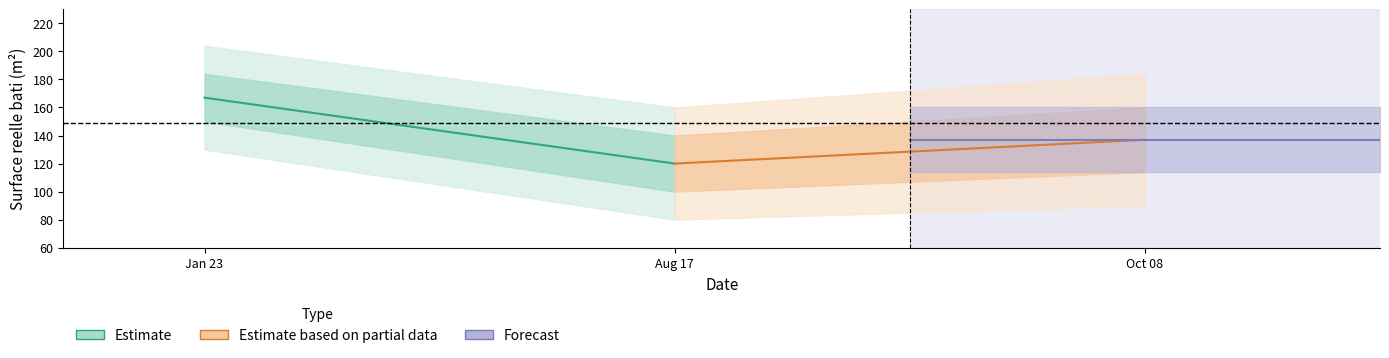

What is the value of the Estimate point at the 2nd from the left?

120